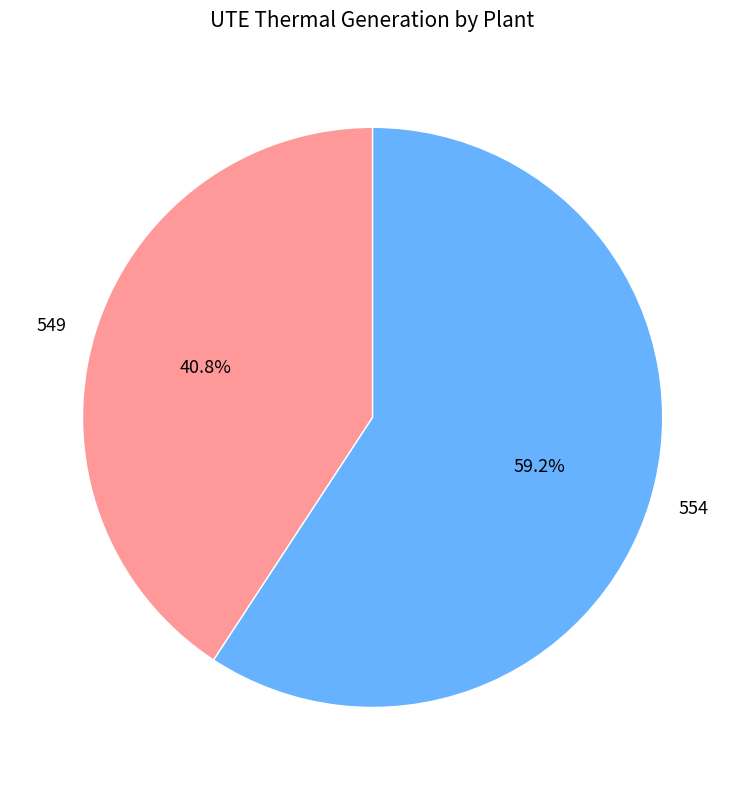

To the nearest percent, what is the difference between the 554 and 549 slice percentages?

18%